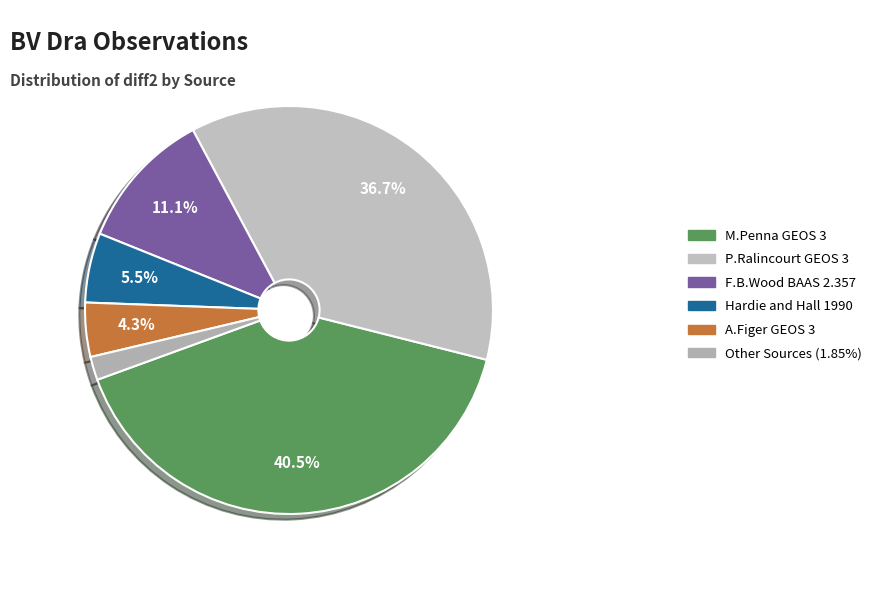

How many segments does this pie chart have?

6